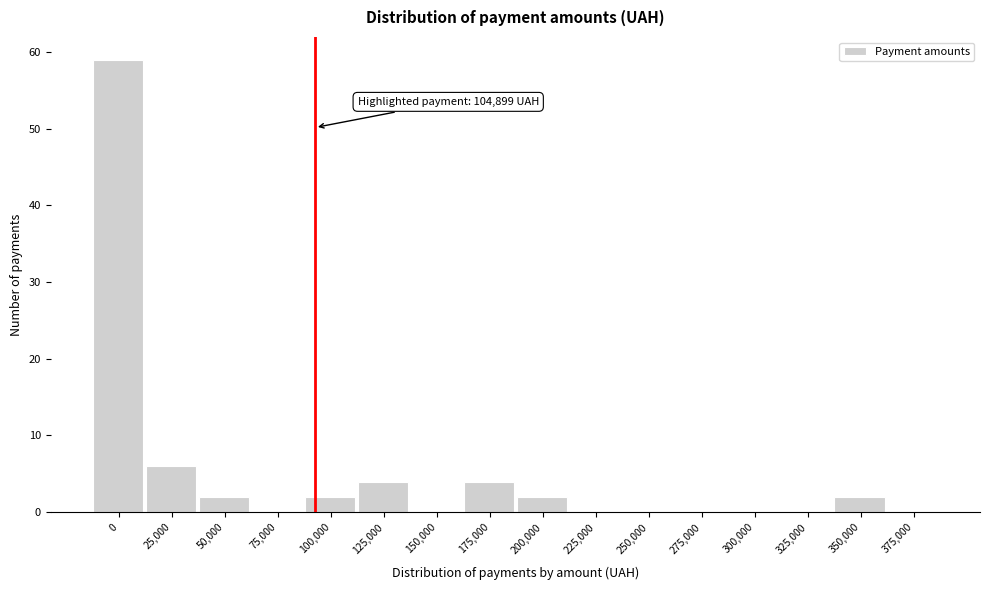

Reading right to left, list all the values displayed in this chart.

375,000=0	350,000=2	325,000=0	300,000=0	275,000=0	250,000=0	225,000=0	200,000=2	175,000=4	150,000=0	125,000=4	100,000=2	75,000=0	50,000=2	25,000=6	0=59